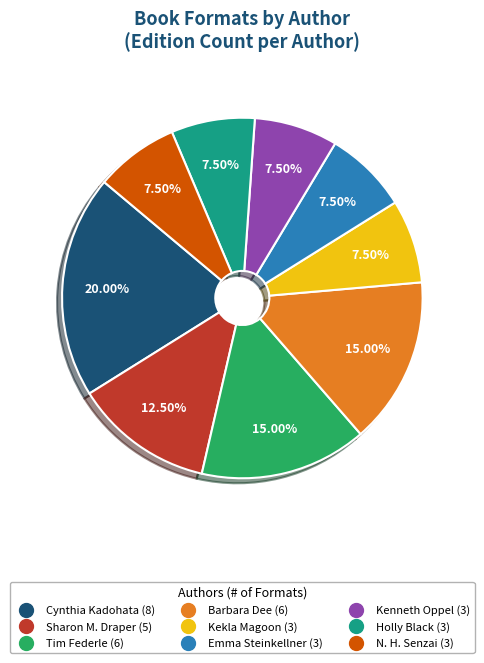

Is there any slice that represents more than half of the pie?

No